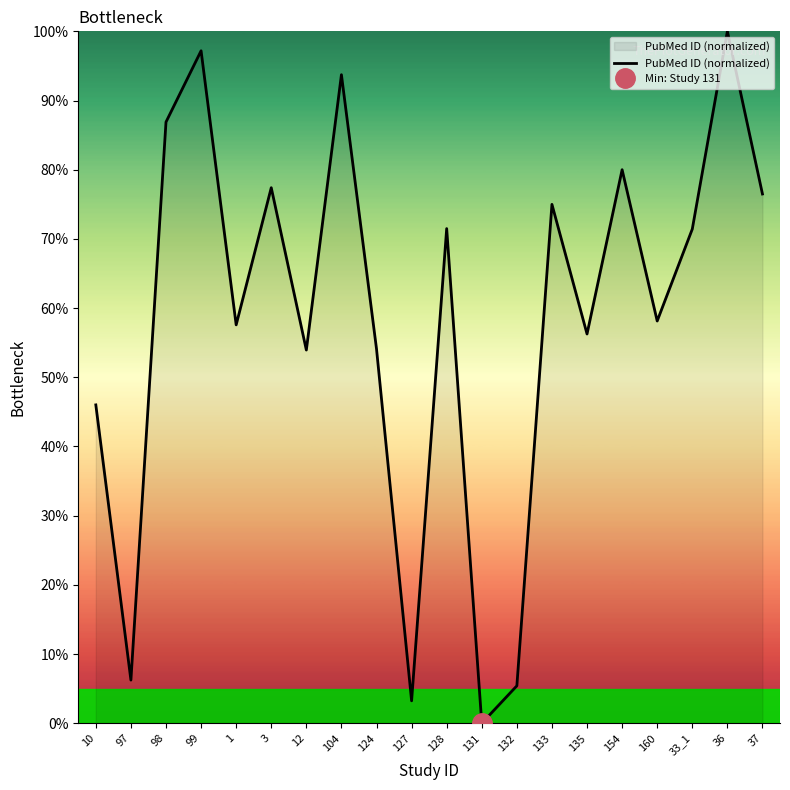

What is the label of the 1st point from the left?

10